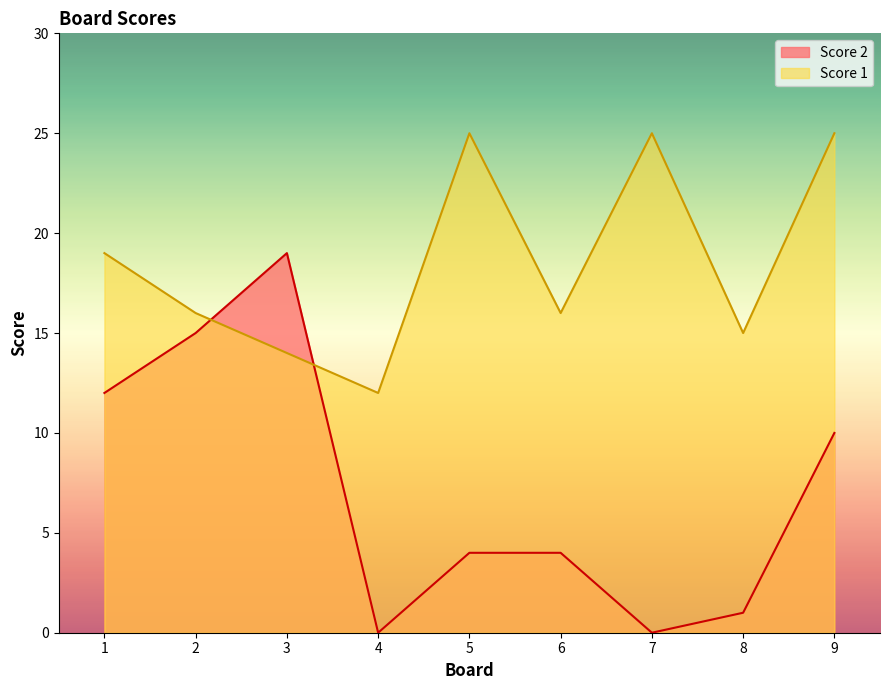

How many times do Score 2 and Score 1 cross each other?

2